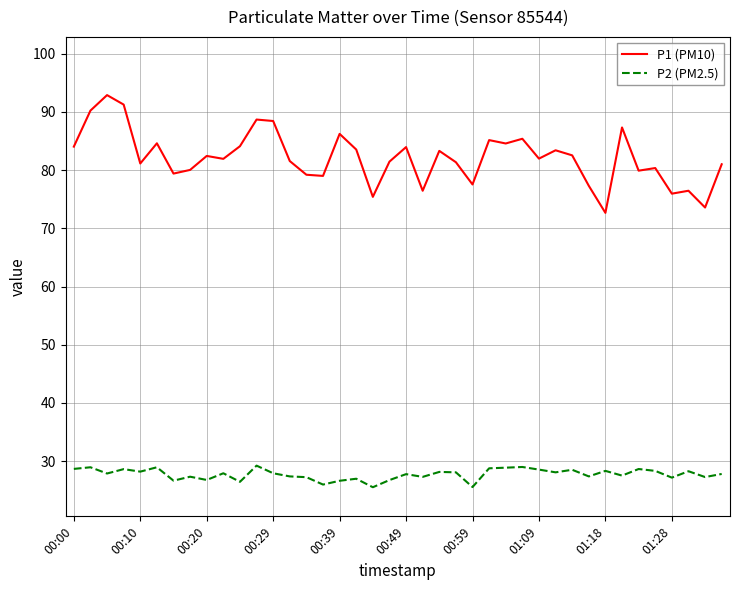

What is the minimum value shown in the chart?

25.5